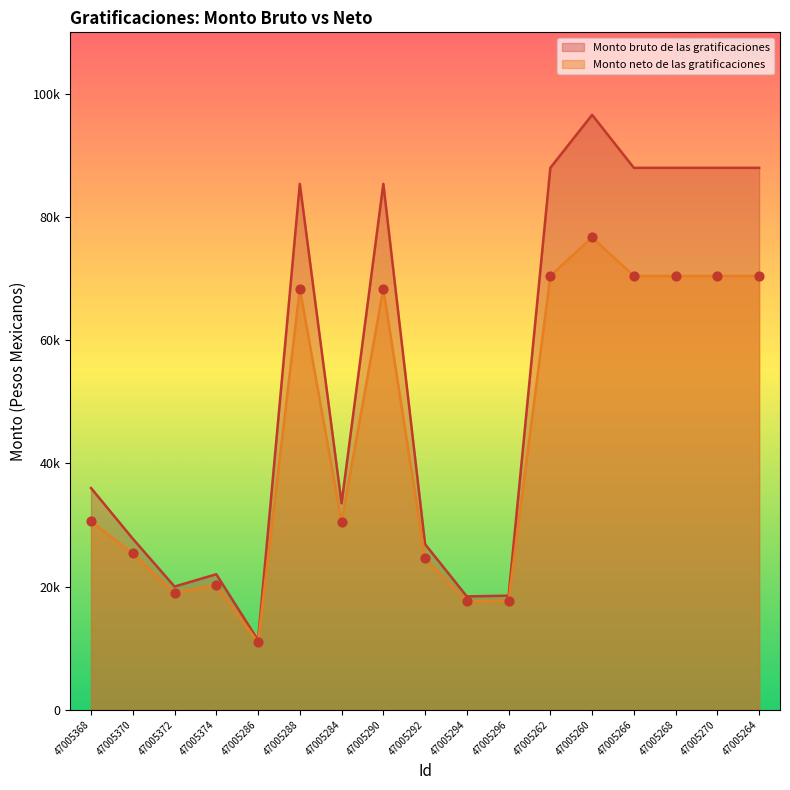

What are all the series names shown in the legend?

Monto bruto de las gratificaciones, Monto neto de las gratificaciones